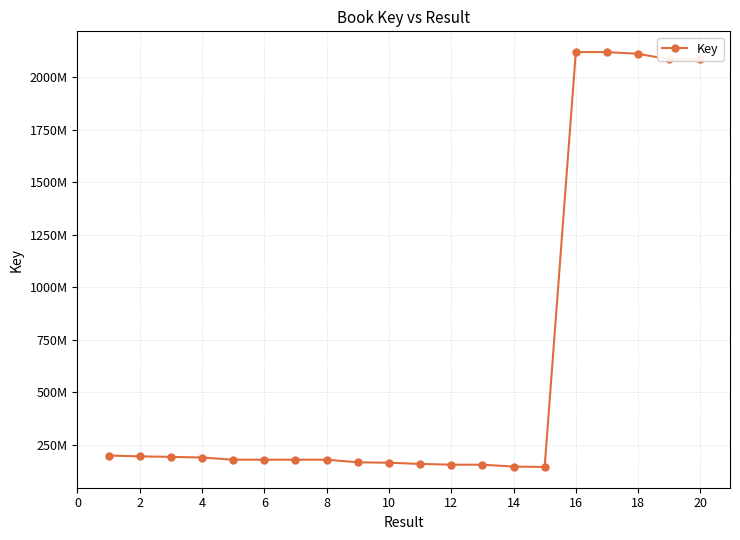

Reading left to right, extract all data points from this chart.

197599663	193419187	191156386	188052187	177716498	177716008	177716373	177716459	165267150	163107524	157659586	153790576	153790615	144856039	142950264	2119915578	2119915561	2111817298	2084770702	2084772060